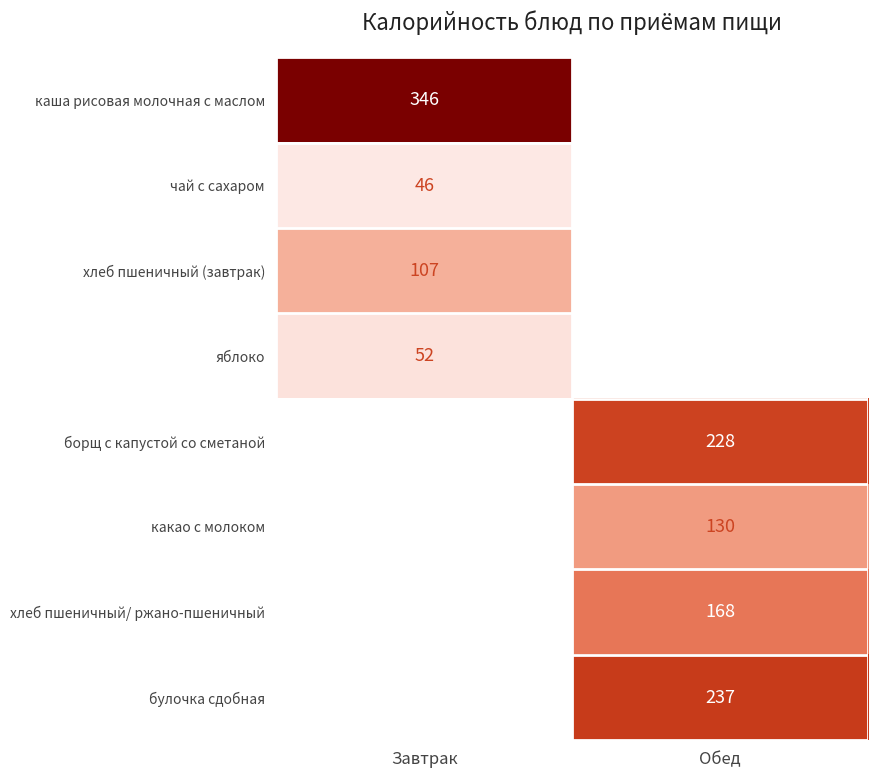

True or false: булочка сдобная has a value of 400 at Обед.

False